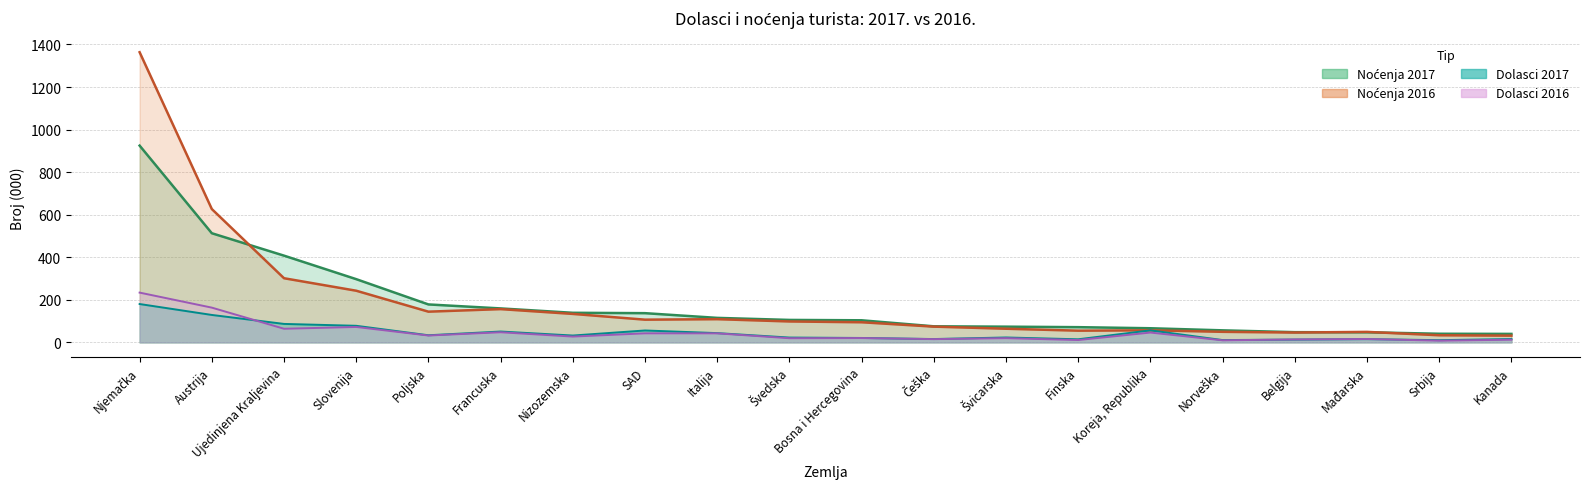

The Noćenja 2017 series shows 245.9 at Nizozemska. True or false?

False